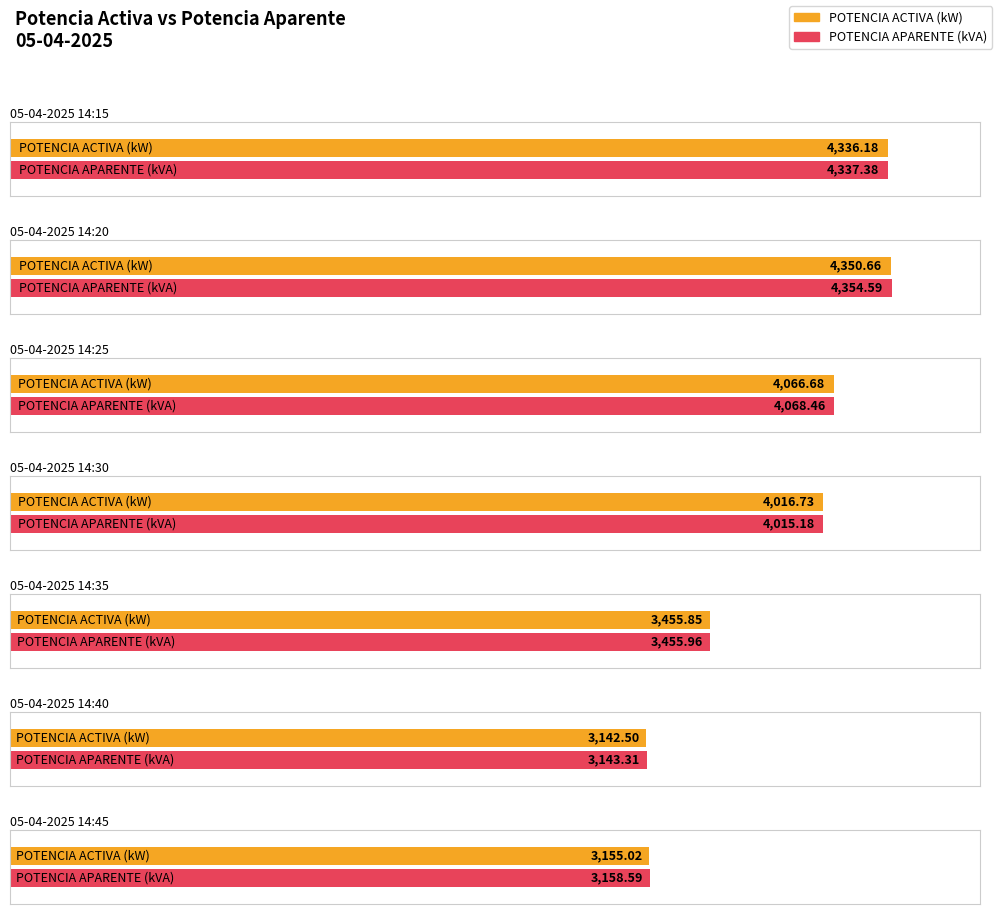

What are all the series names shown in the legend?

POTENCIA ACTIVA (kW), POTENCIA APARENTE (kVA)